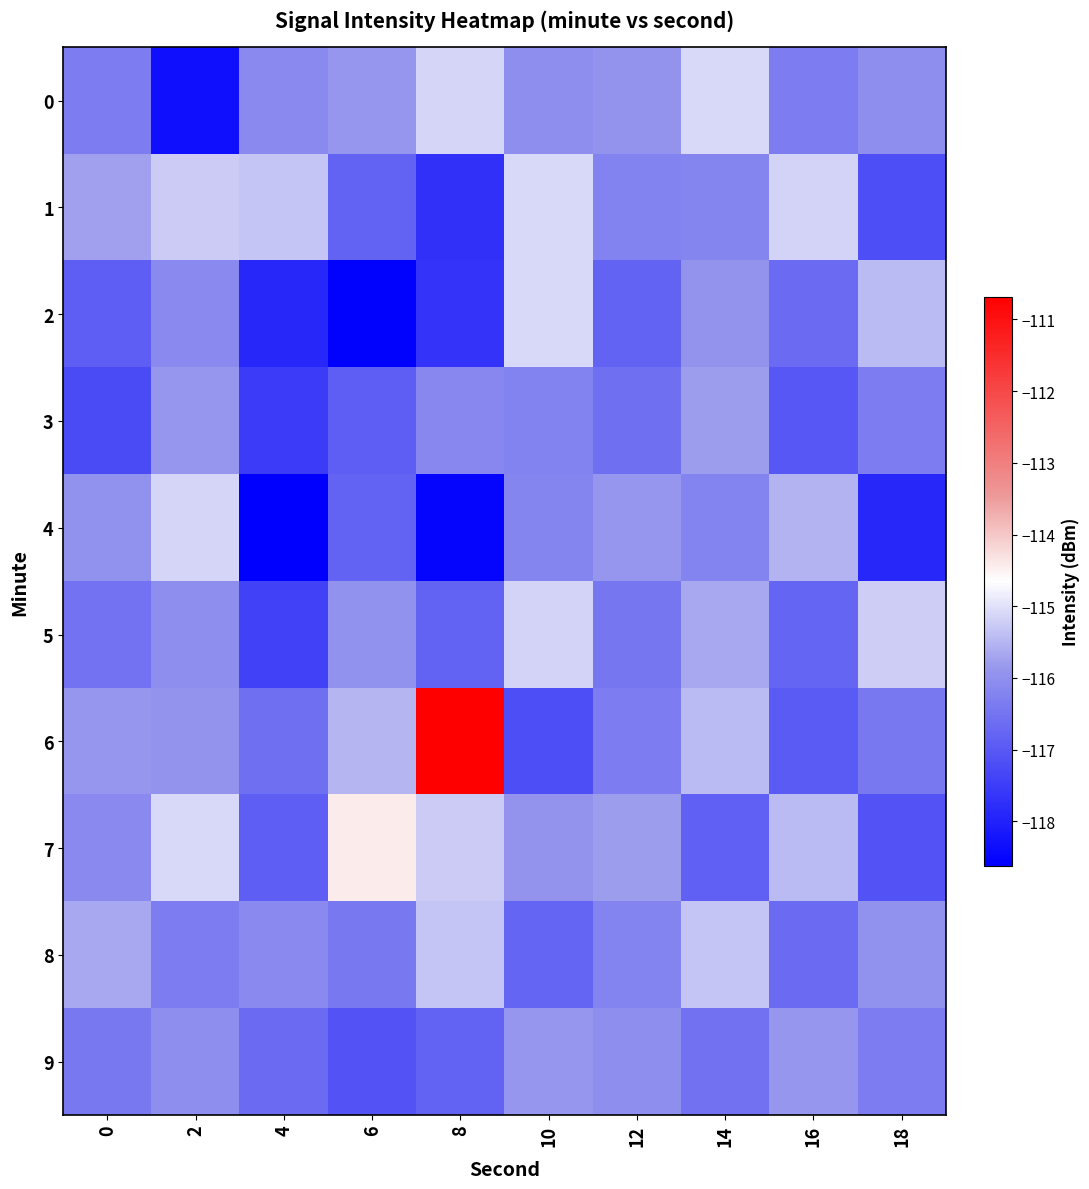

At how many categories does at least one series exceed -117?

10